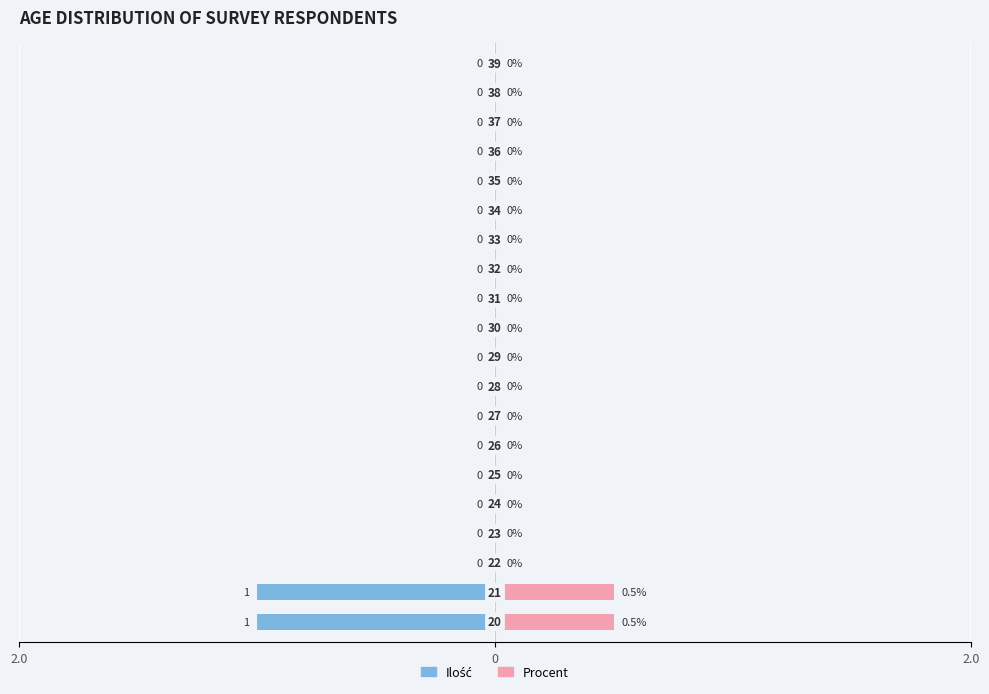

What is the difference between the maximum and minimum values in the Procent series?

0.5